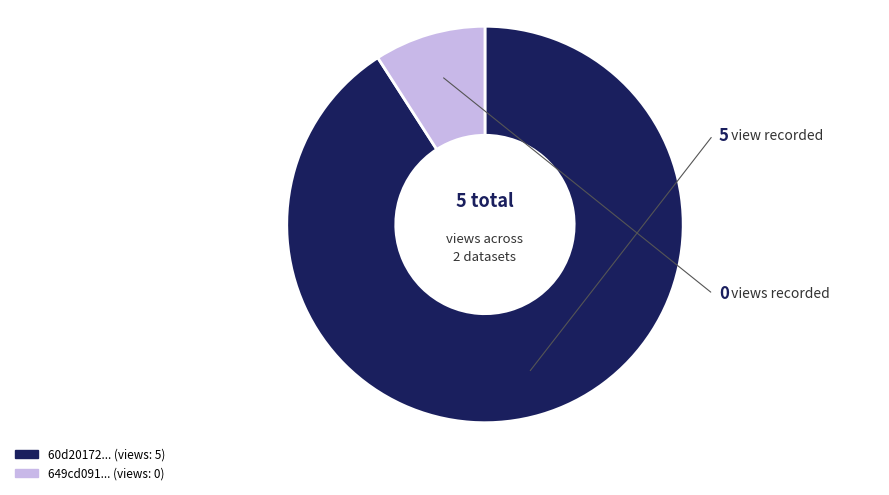

Is there any slice that represents more than half of the pie?

Yes